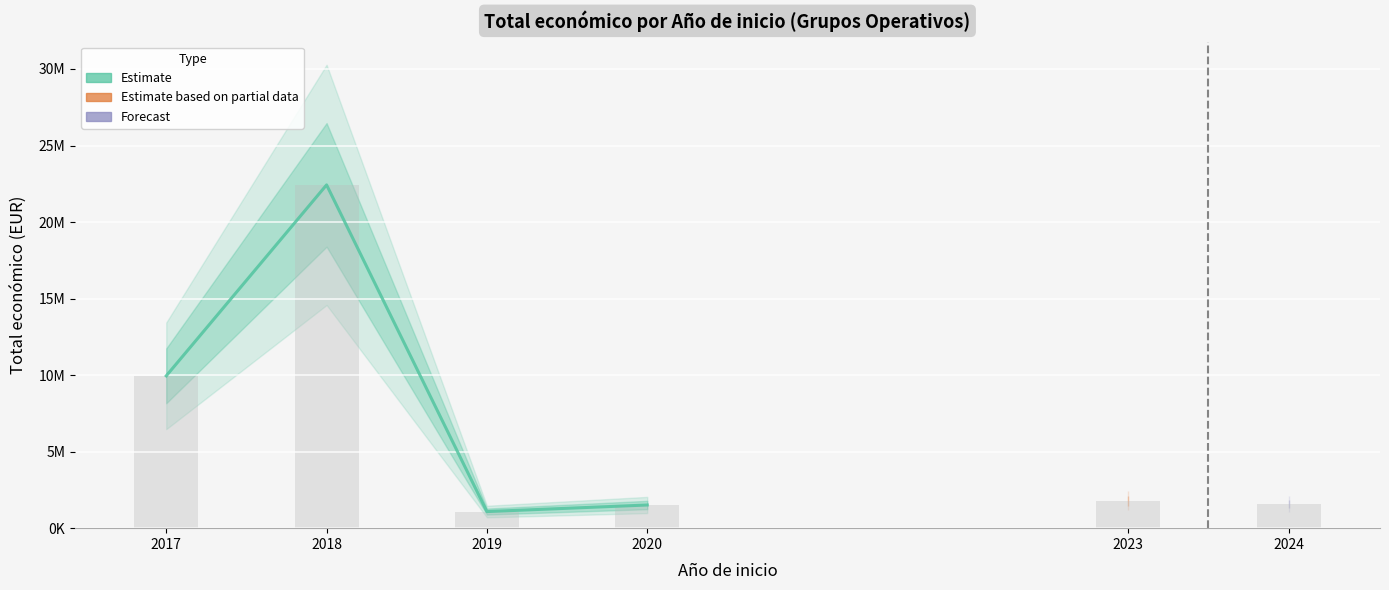

What is the change in value from 2017 to 2018?

+12477436